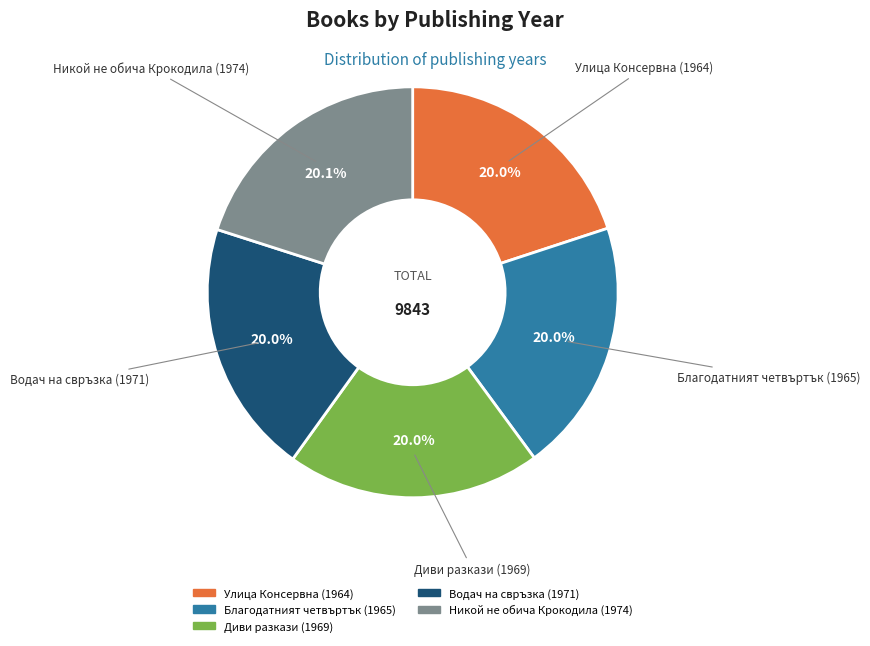

Approximately how many times larger is the value at Благодатният четвъртък (1965) compared to Улица Консервна (1964)?

1.0